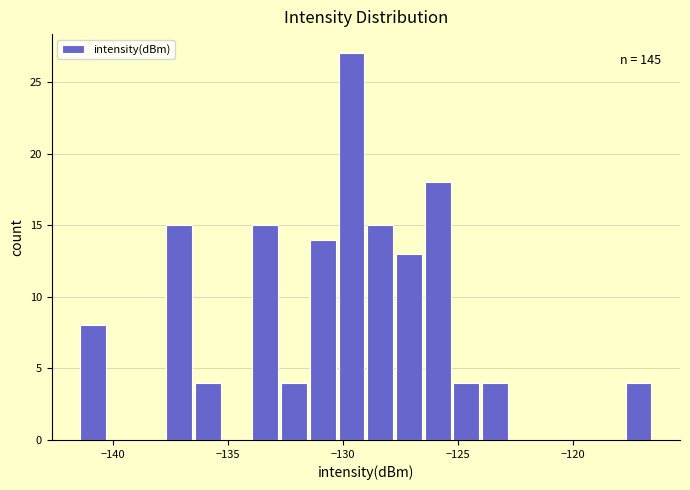

Read against the x-axis, roughly where is the centre of the tallest bar?

-129.5